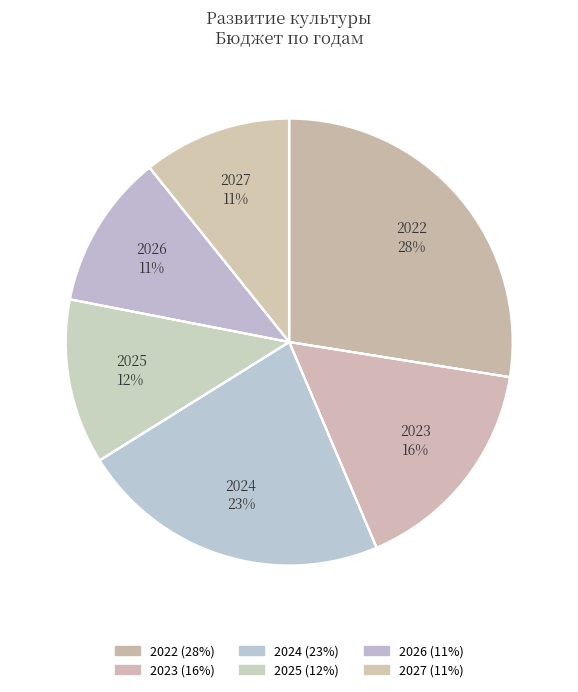

What is the smallest slice in the pie chart?

2027